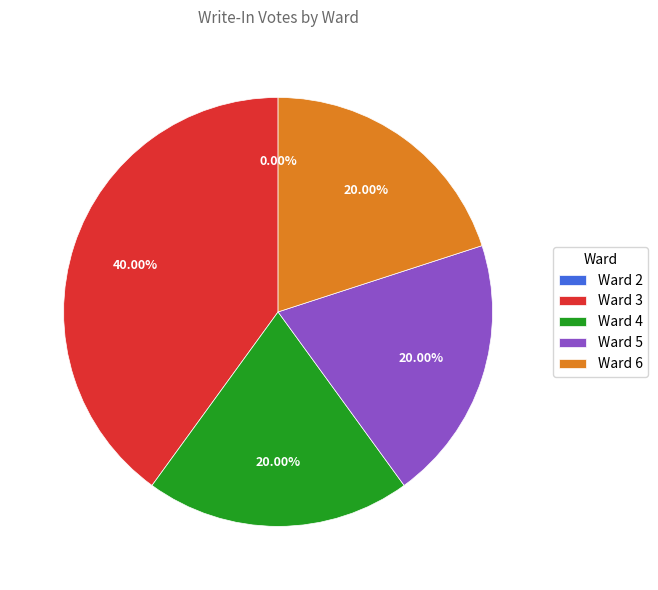

Between Ward 5 and Ward 6, which is larger?

Ward 5